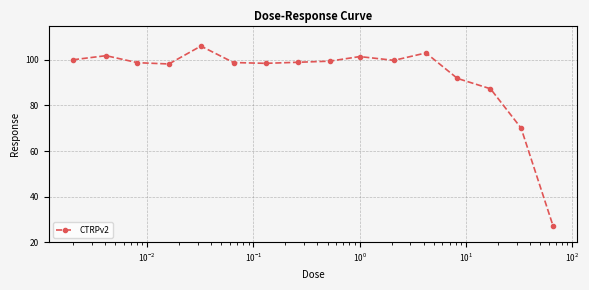

True or false: the data has more than 0 interior local peaks.

True